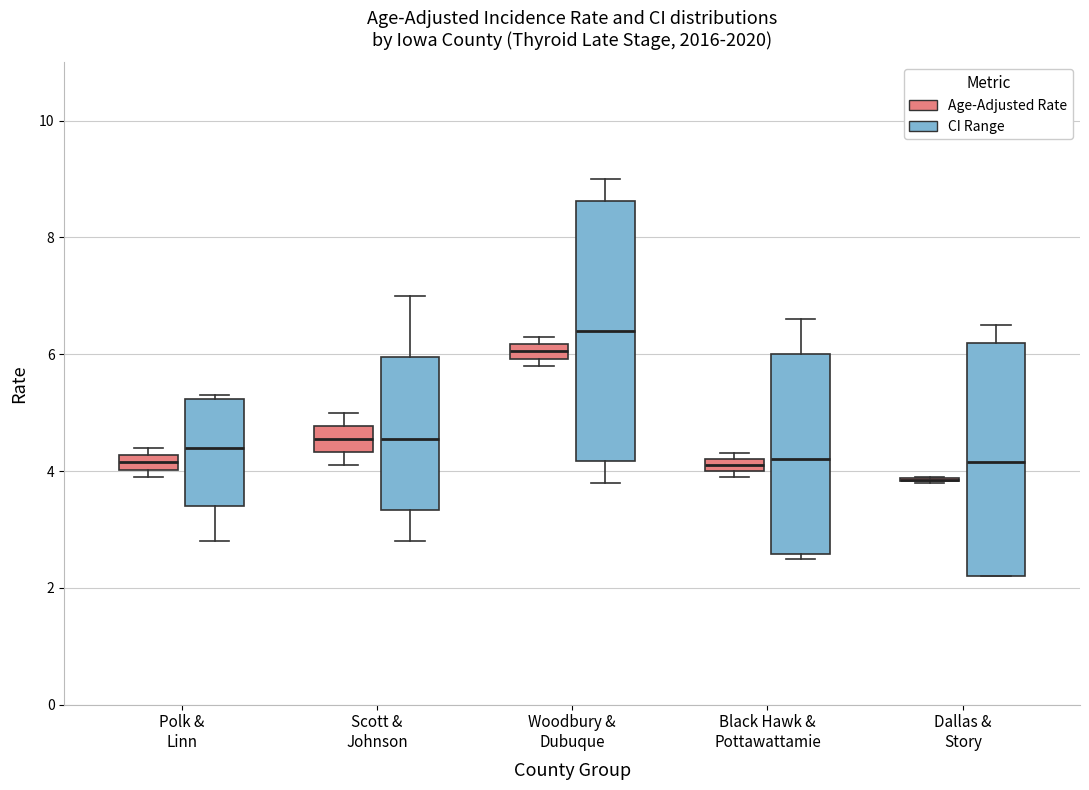

Where is the lower edge of the box for Polk & Linn (Age-Adjusted Rate) on the y-axis? The values are not printed on the chart, so give them approximately, as read against the axis.

4.0